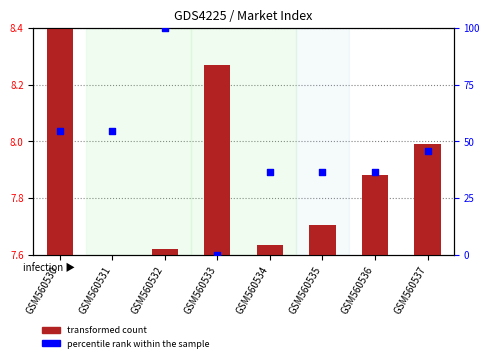

Which series has the largest total across all categories?

percentile rank within the sample